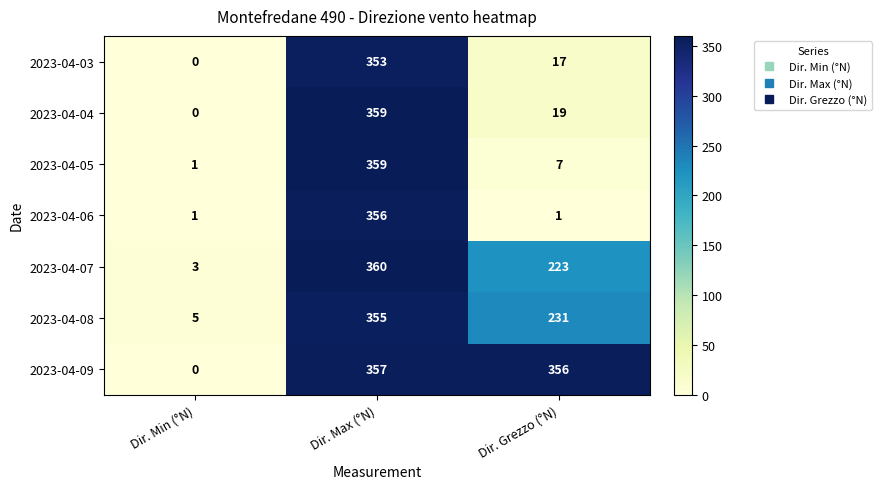

The value of 2023-04-06 at Dir. Grezzo (°N) is 1. True or false?

True